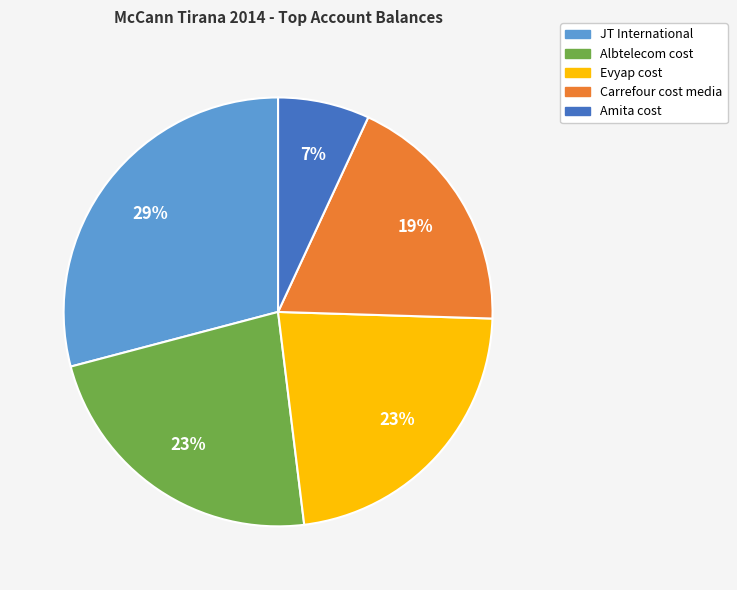

True or false: JT International accounts for 21% of the total.

False